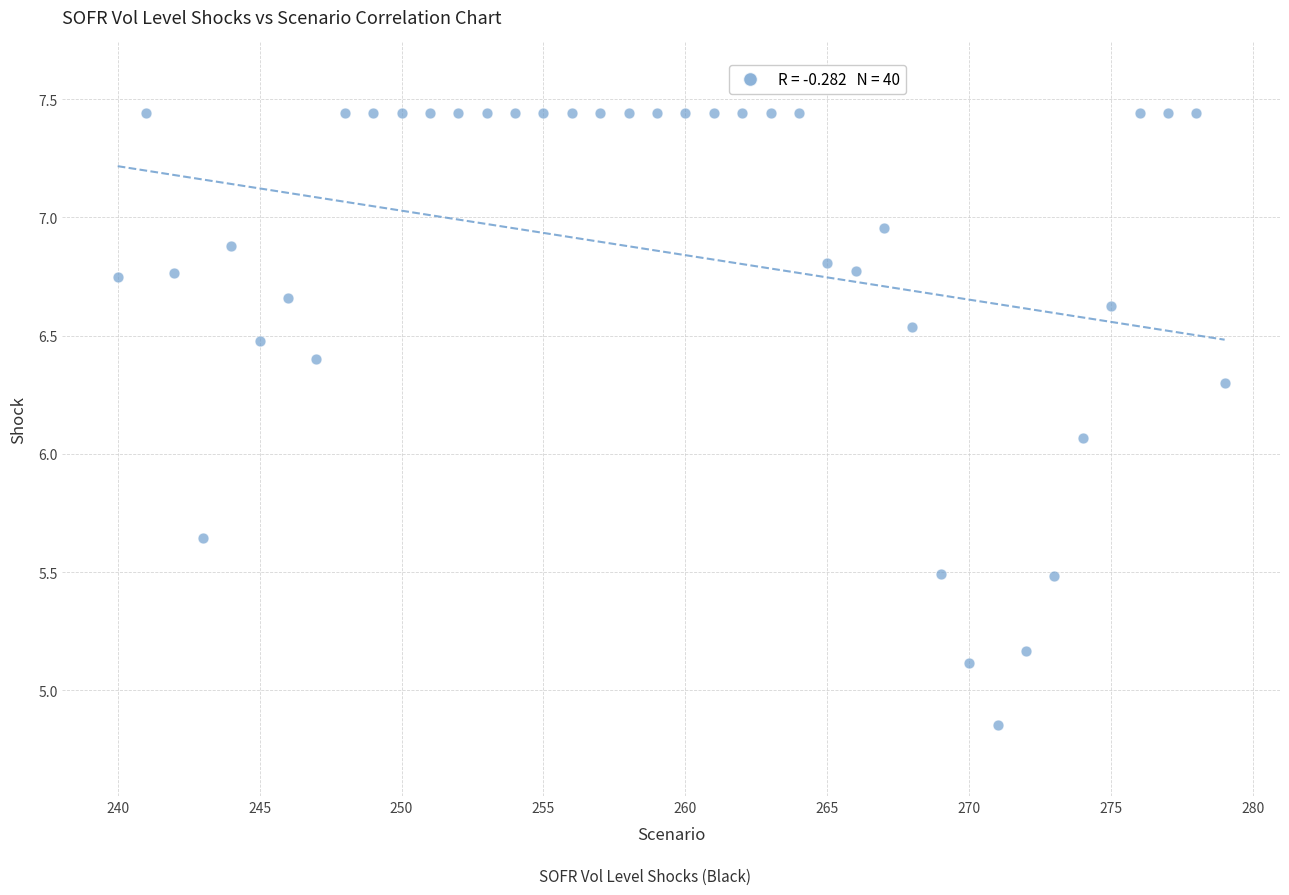

What is the range of Y values (max minus min)?

2.6